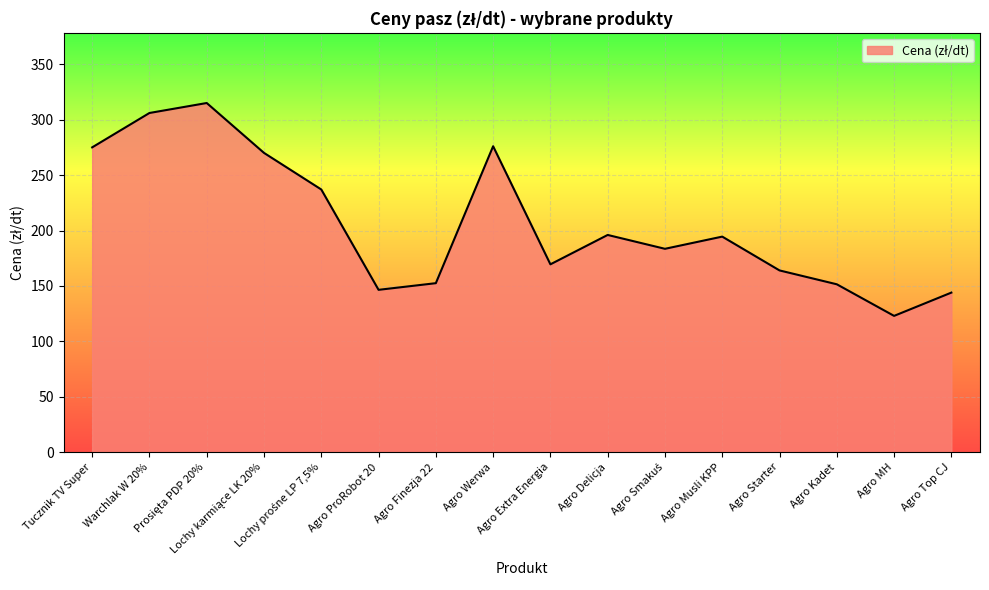

What is the smallest value displayed?

123.0